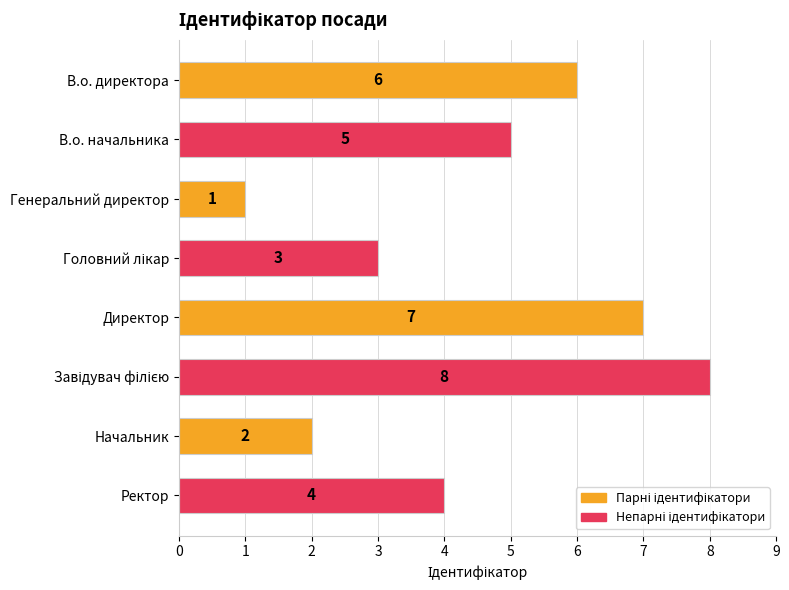

What is the minimum value shown in the chart?

1